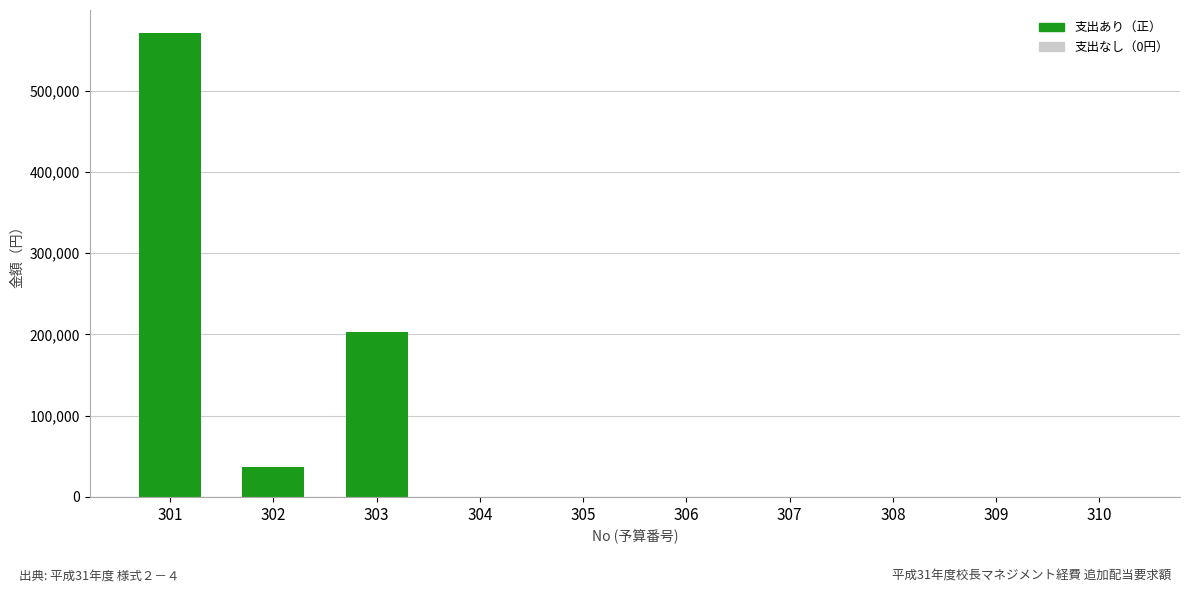

What is the sum of all values?

810490